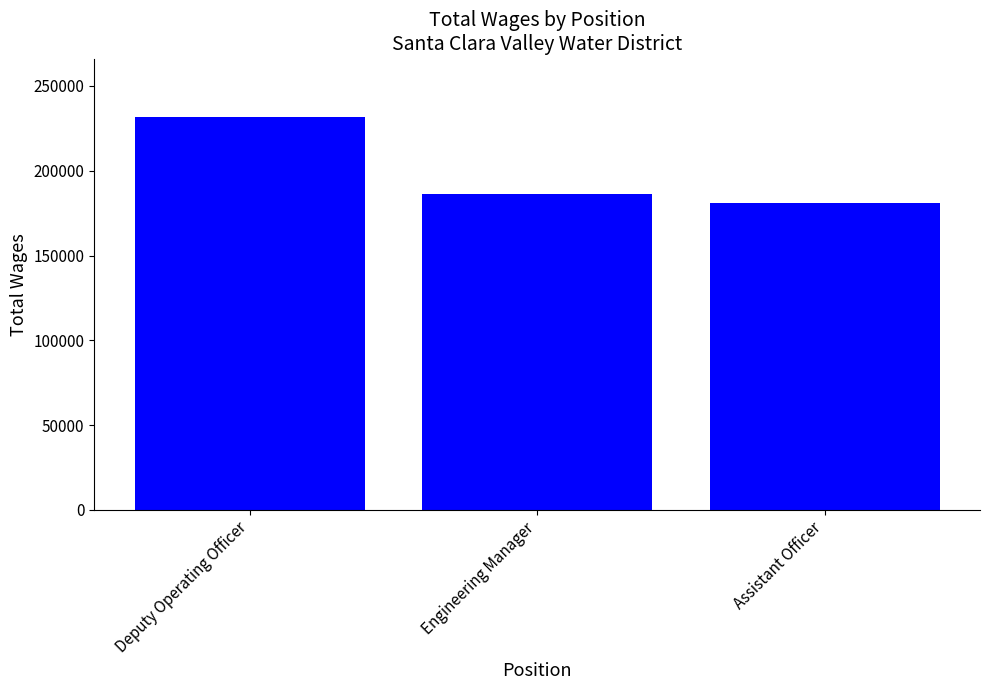

How many series are shown in this chart?

1